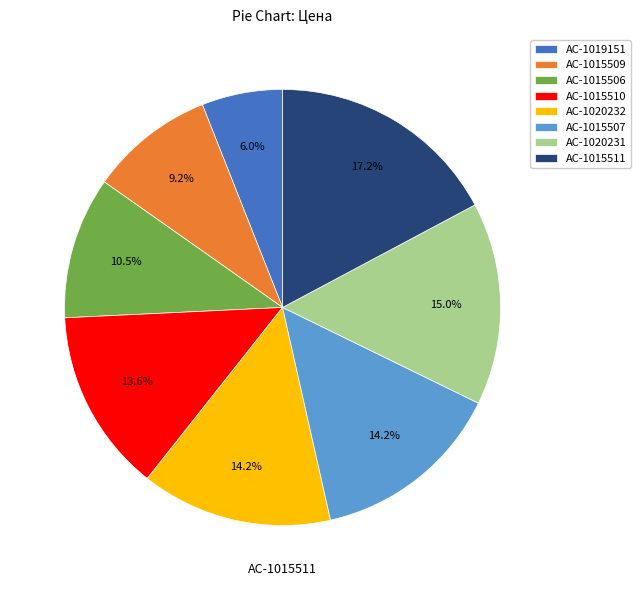

To the nearest percent, what percentage of the pie is AC-1015509?

9%